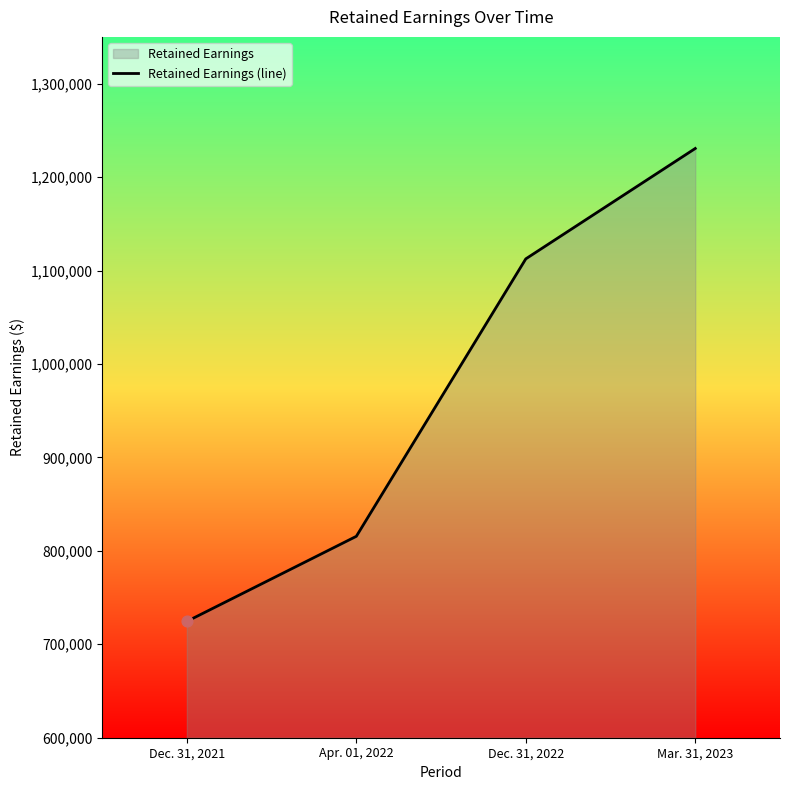

Approximately how many times larger is the value at Mar. 31, 2023 compared to Dec. 31, 2022?

1.1